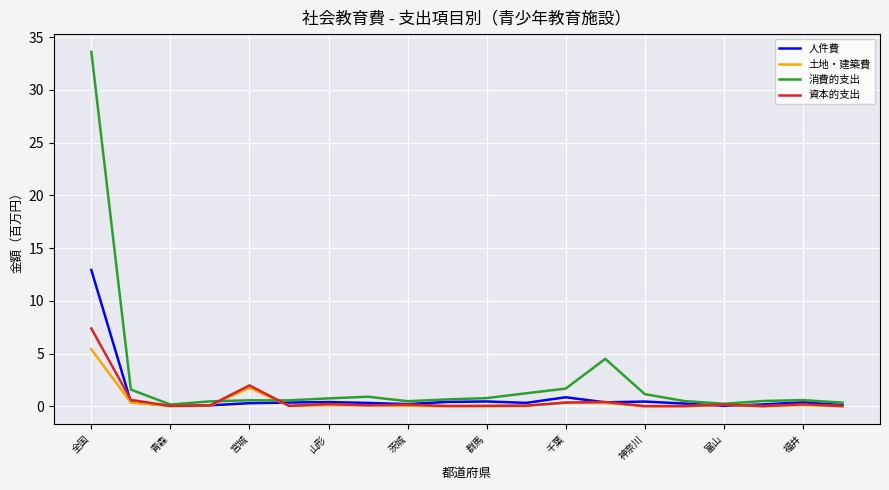

How many categories are shown in the chart?

20